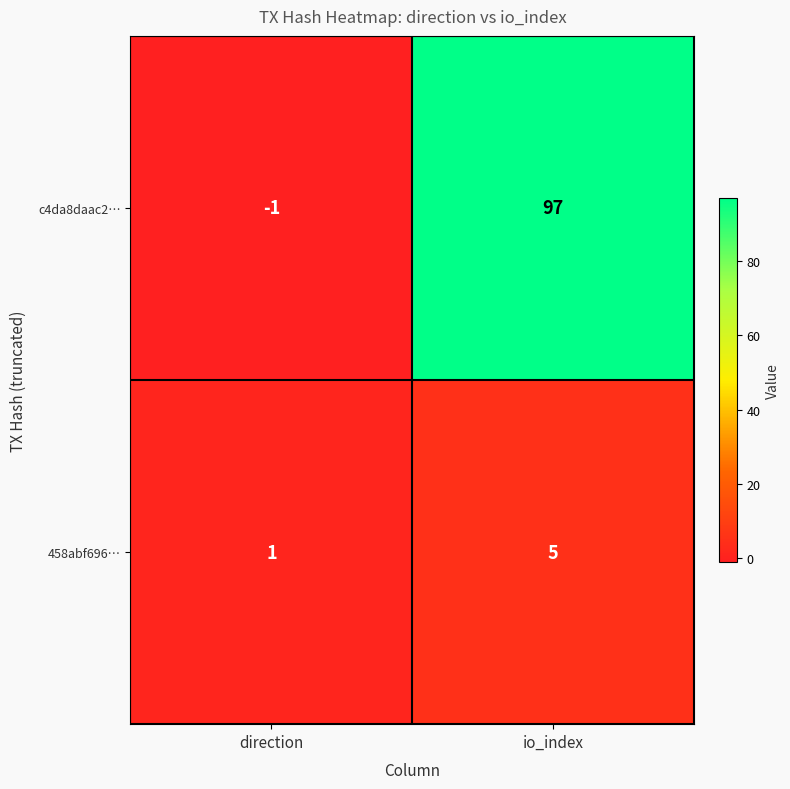

Reading left to right, what are all the values shown in this chart?

c4da8daac2…: -1	97
458abf696…: 1	5